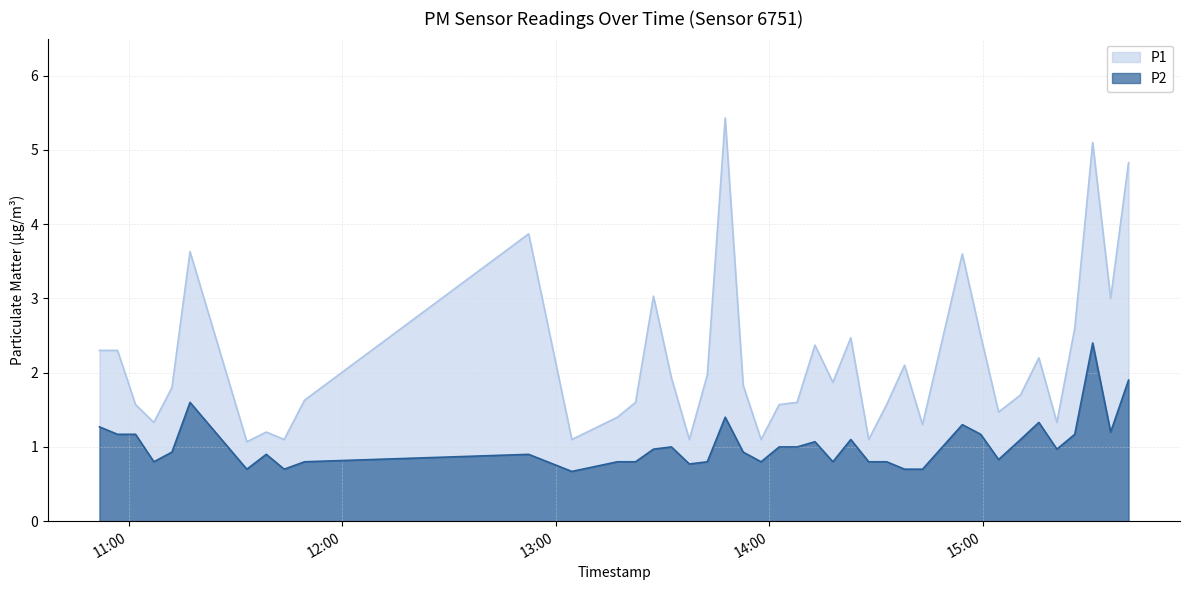

In P2, how many points are lower than both neighbors (excluding endpoints)?

10